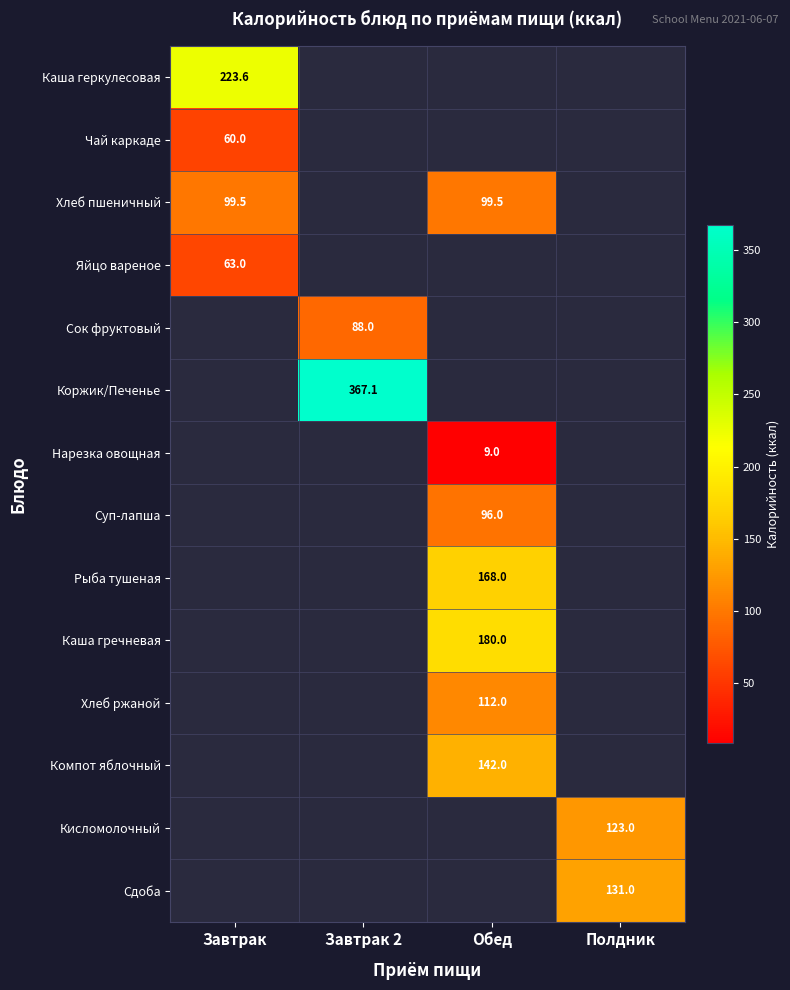

True or false: Хлеб пшеничный has a value of 166.6 at Обед.

False